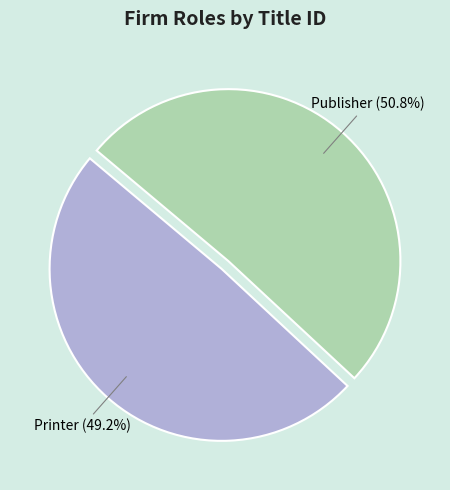

Is there any slice that represents more than half of the pie?

Yes